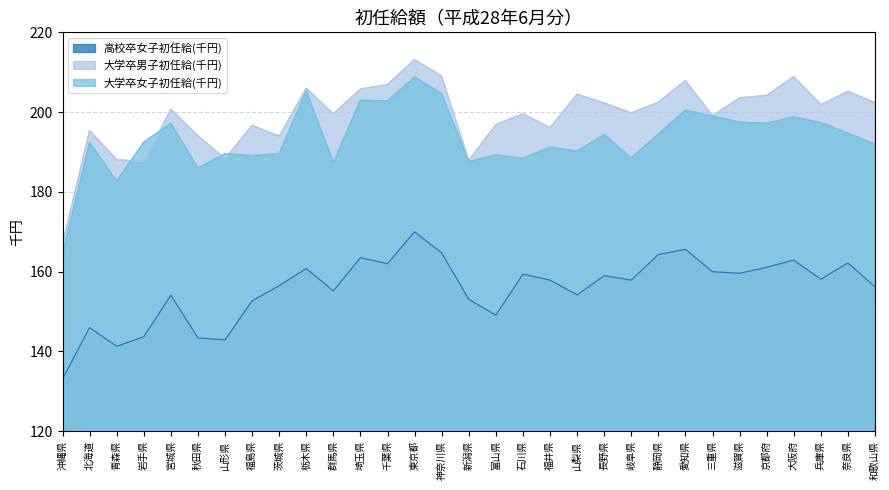

Is it true that 大学卒女子初任給(千円) equals 330.7 at 埼玉県?

False